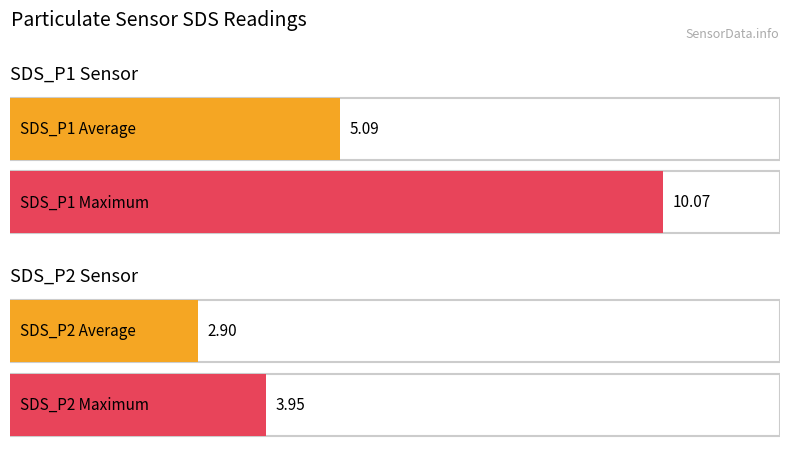

What are all the series names shown in the legend?

SDS_P1, SDS_P2